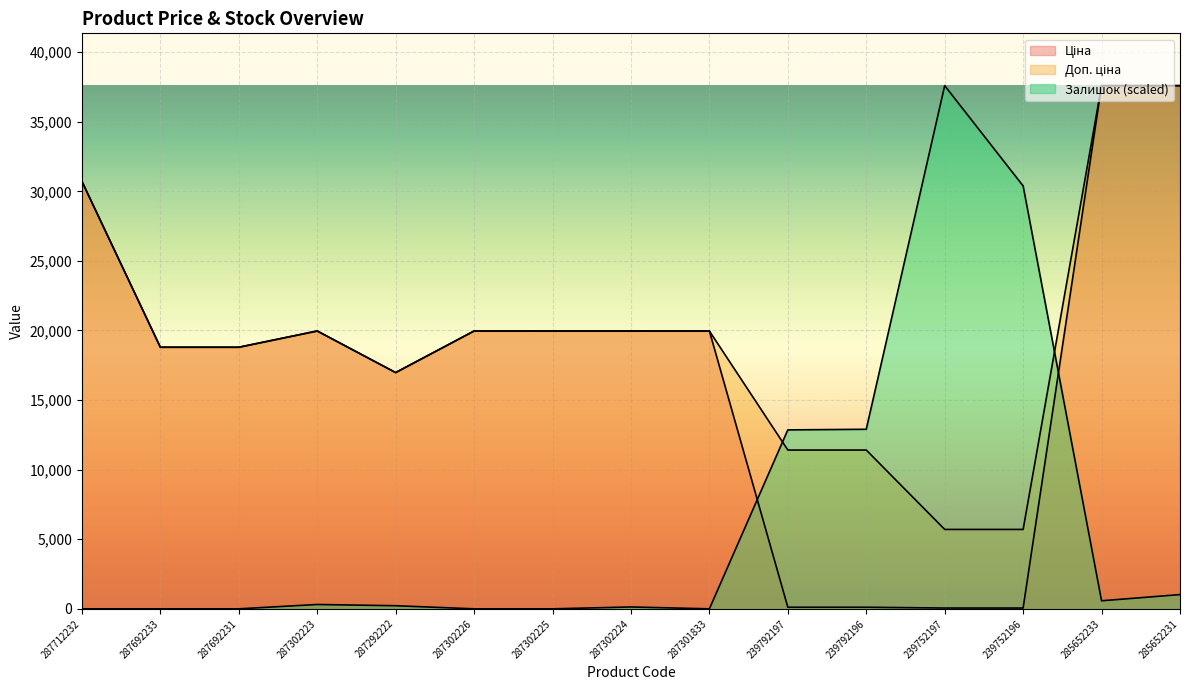

What is the label of the 14th point from the left?

285652233